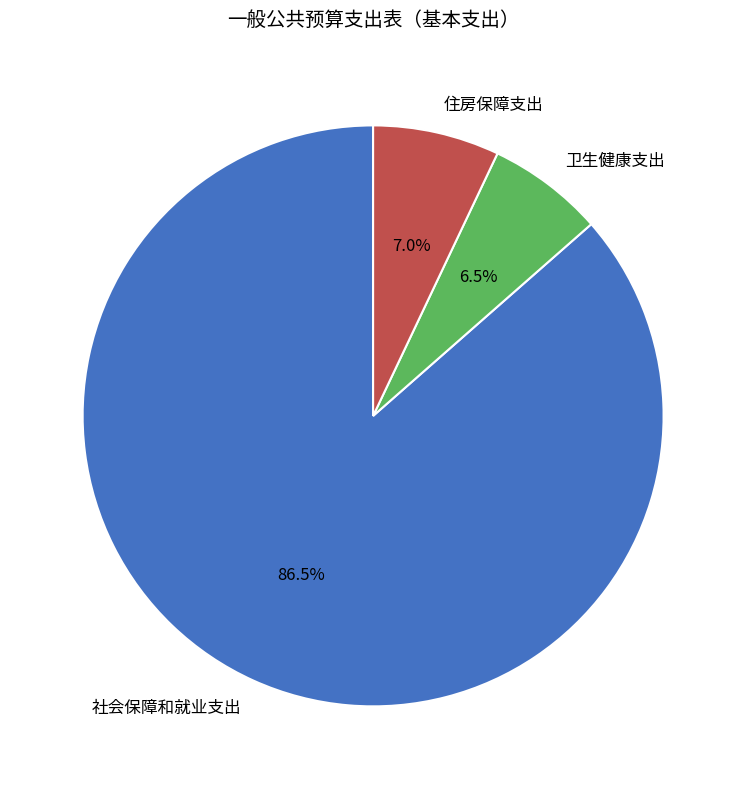

Is there any slice that represents more than half of the pie?

Yes